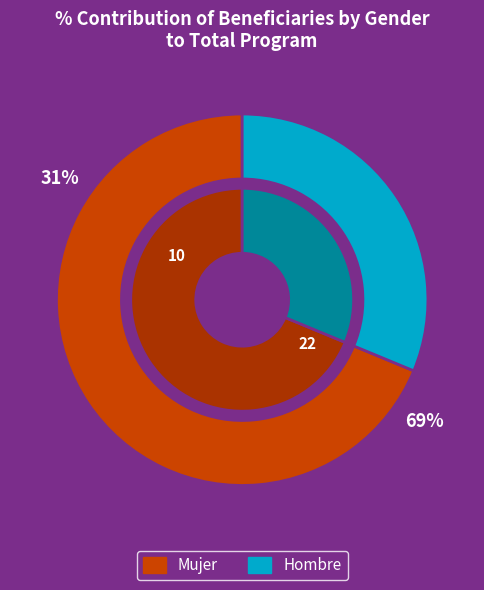

Rank the categories by value from highest to lowest.

Mujer, Hombre